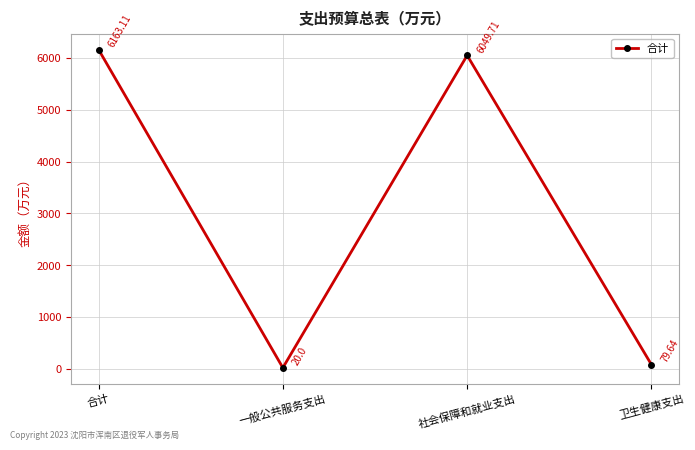

Is it true that the value at 社会保障和就业支出 is 3538.8?

False